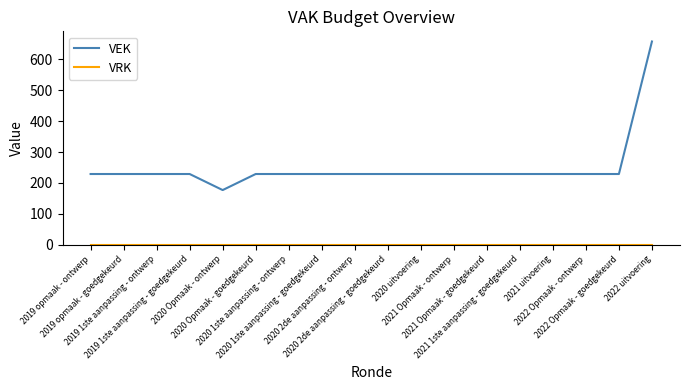

Does the chart display data point markers on the line(s)?

No